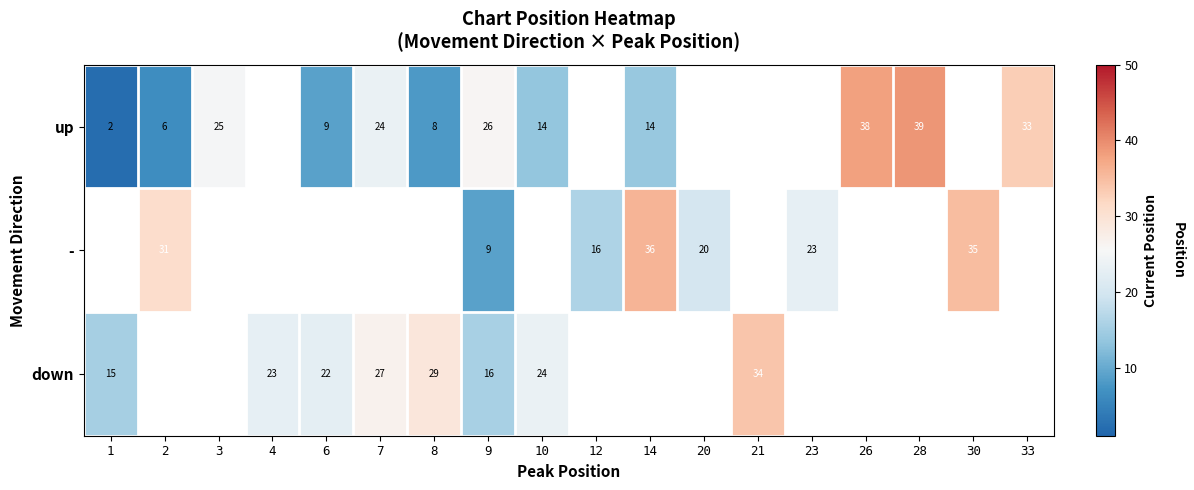

Is the value of down at 4 greater than the value of up at 10?

Yes